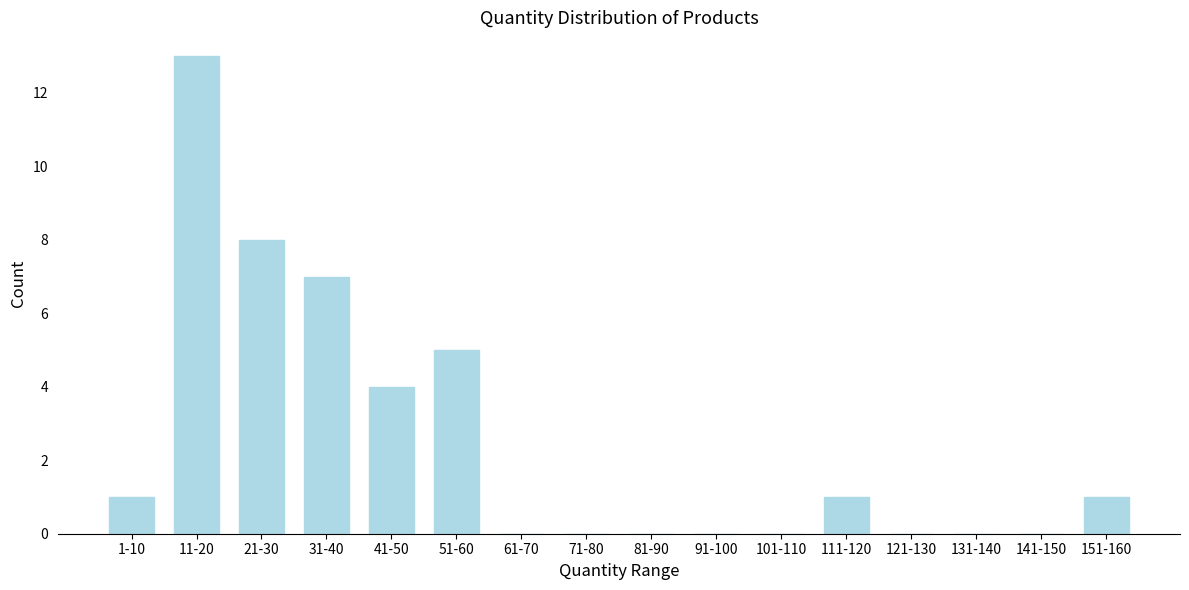

Reading left to right, extract all data points from this chart.

1-10=1	11-20=13	21-30=8	31-40=7	41-50=4	51-60=5	61-70=0	71-80=0	81-90=0	91-100=0	101-110=0	111-120=1	121-130=0	131-140=0	141-150=0	151-160=1